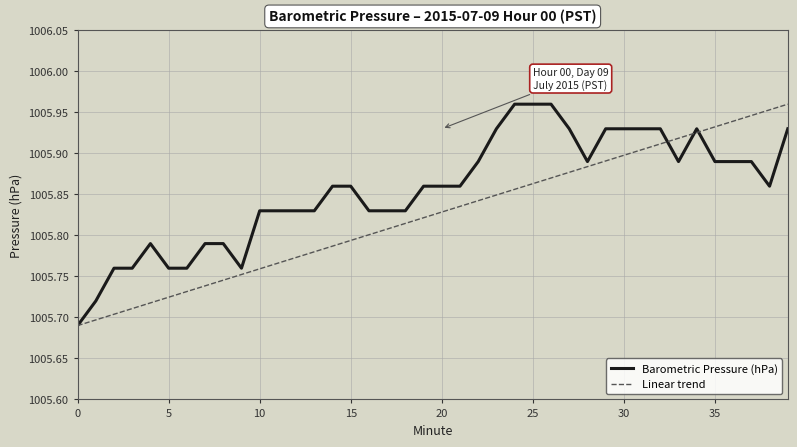

Rank the series by their average value, from lowest to highest.

Linear trend, Barometric Pressure (hPa)